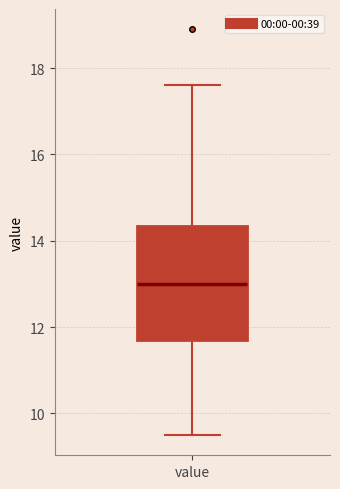

Read this box plot against the y-axis: the position of the median line, the range covered by the box, and the ends of both whiskers. The values are not printed on the chart, so give them approximately, as read against the axis.

median 13.0, box 11.8 to 14.4, whiskers 9.6 to 17.6